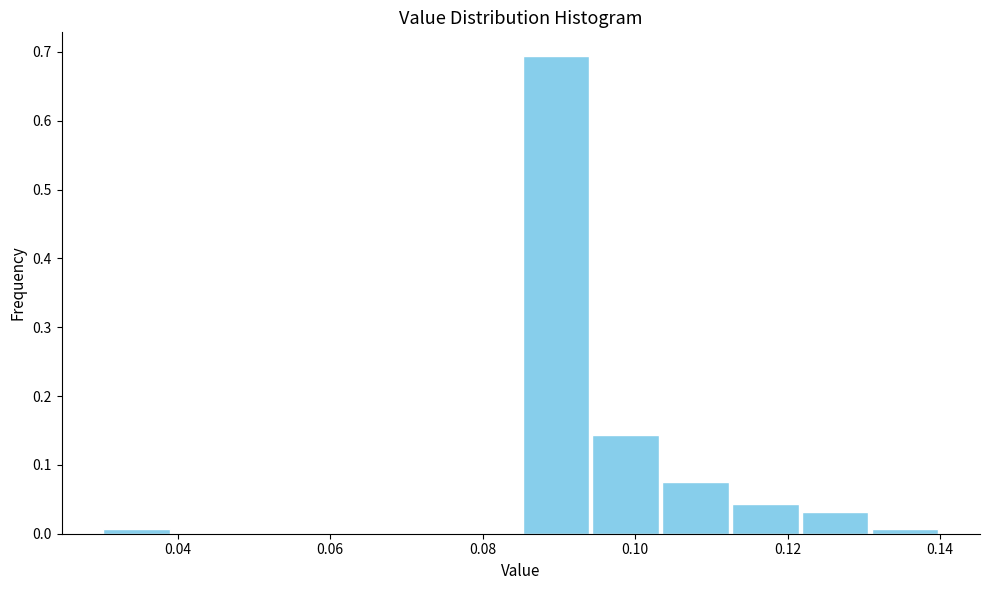

Reading left to right, transcribe this chart: for each bar, give the range it covers on the x-axis and its height. Neither the bar edges nor the heights are printed on the chart, so give them approximately, as read against the axes.

0.030 to 0.040: under 0.01
0.040 to 0.048: 0
0.048 to 0.058: 0
0.058 to 0.066: 0
0.066 to 0.076: 0
0.076 to 0.086: 0
0.086 to 0.094: 0.69
0.094 to 0.104: 0.14
0.104 to 0.112: 0.08
0.112 to 0.122: 0.04
0.122 to 0.130: 0.03
0.130 to 0.140: under 0.01